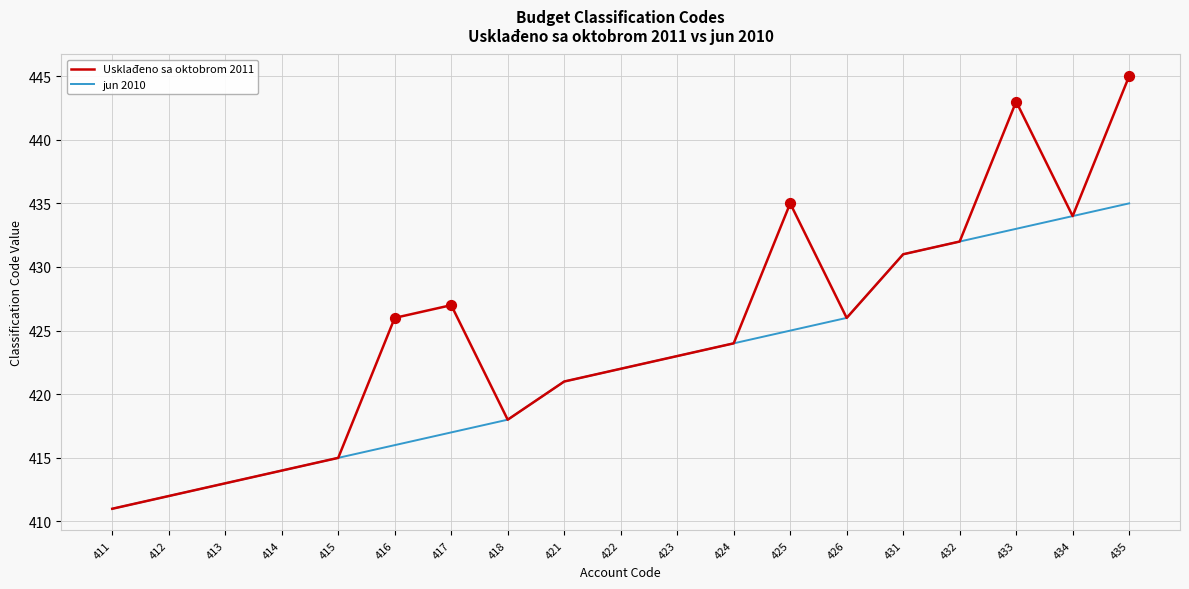

Which series changed the most between 417 and 426?

jun 2010